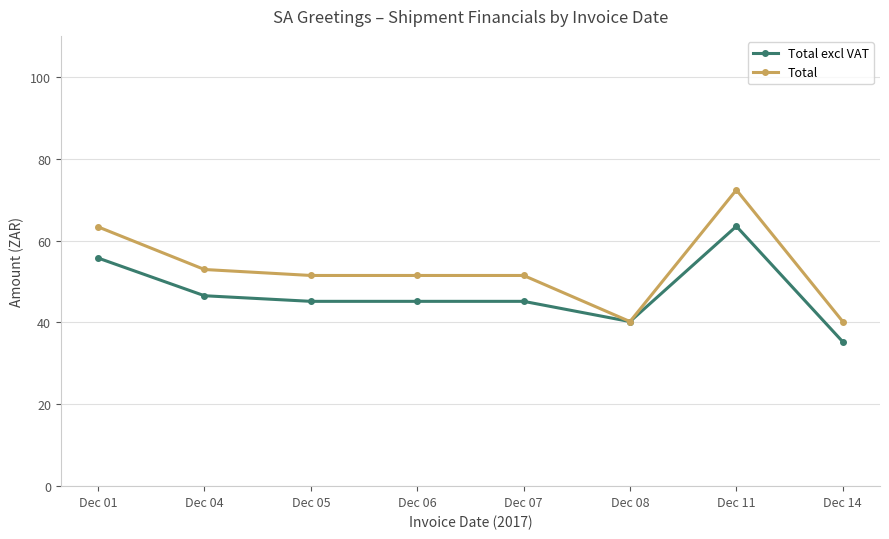

Between Dec 06 and Dec 14, which series saw the biggest shift?

Total